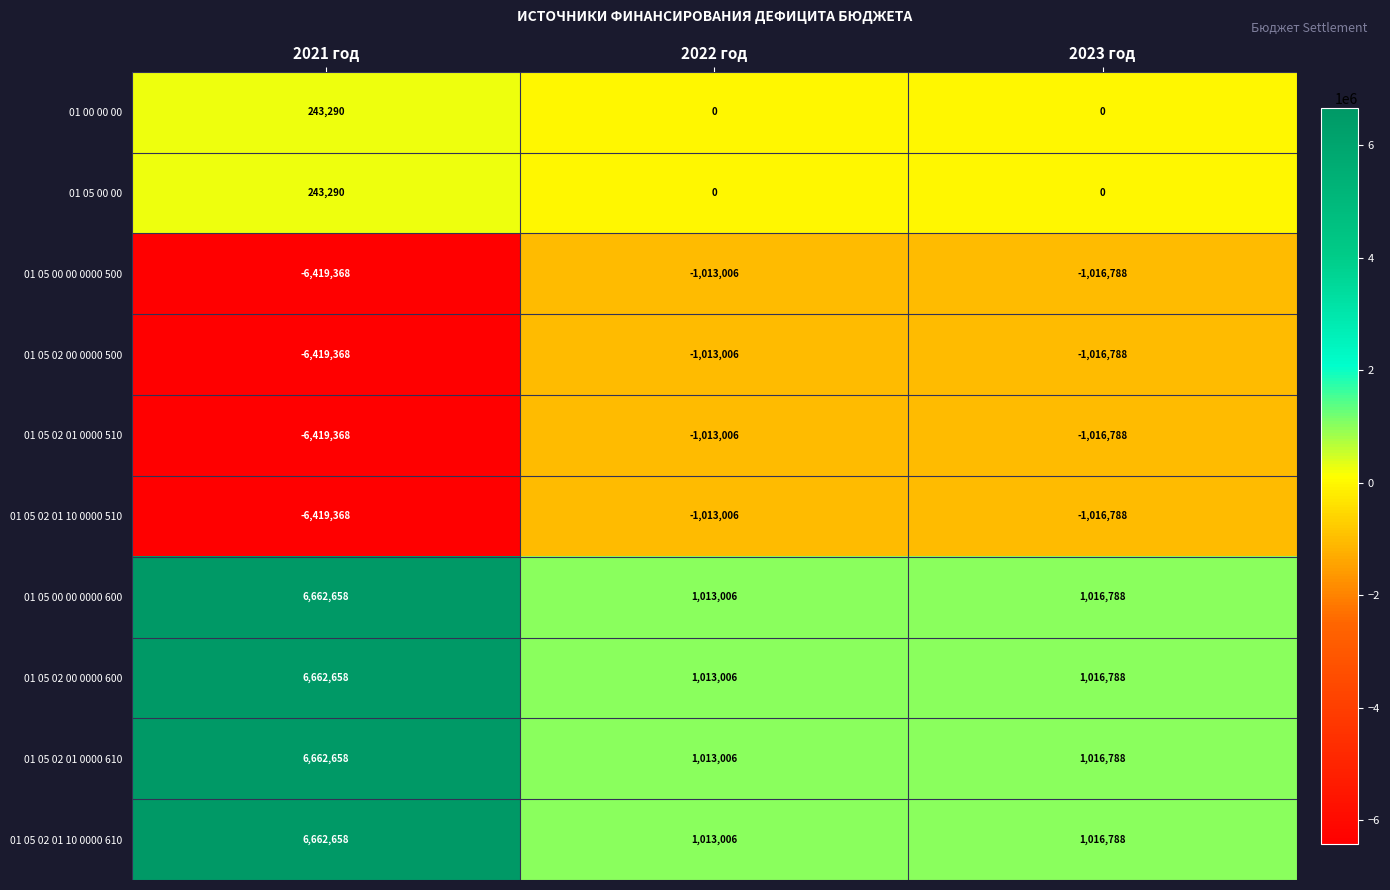

What is the highest value of the 01 05 00 00 0000 600 series?

6662658